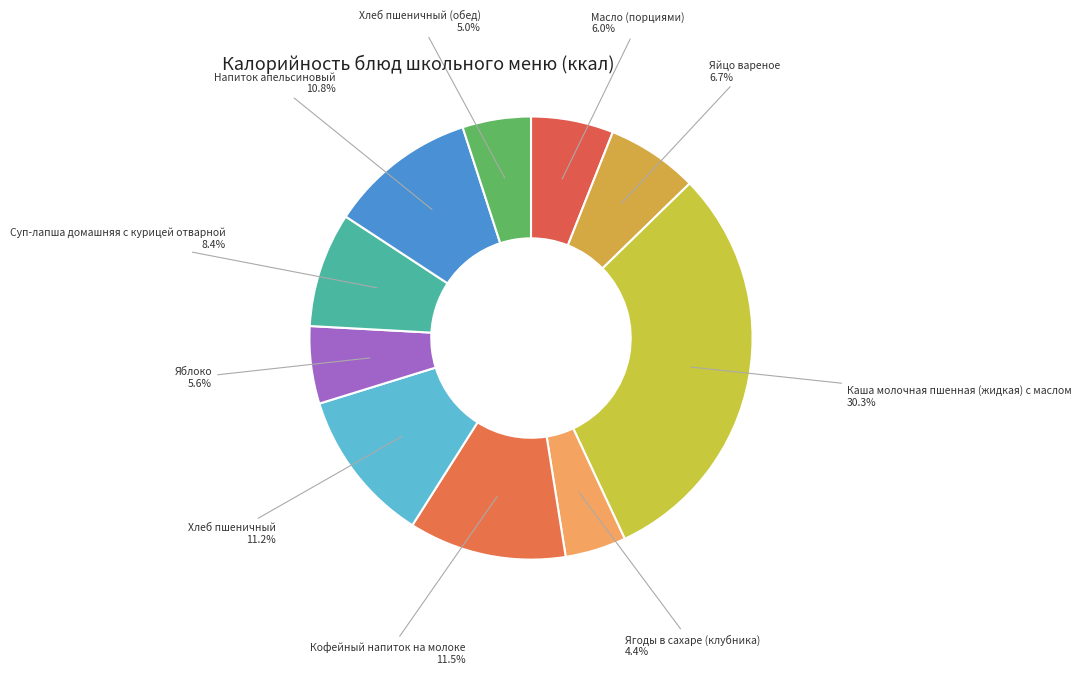

Is there a majority slice in this chart?

No